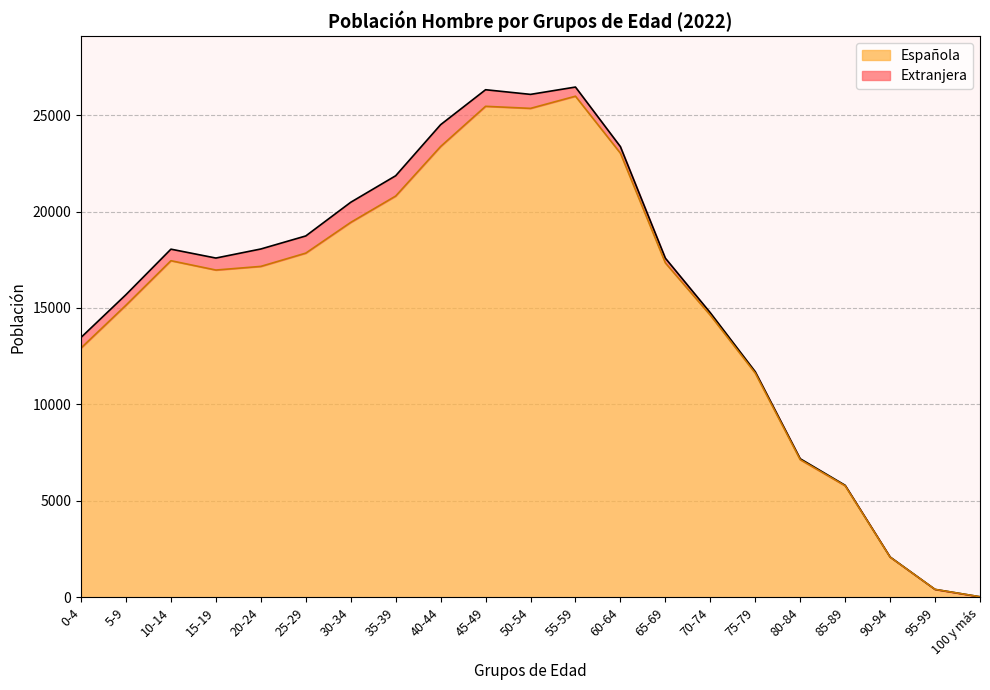

In Española, how many points are lower than both neighbors (excluding endpoints)?

2